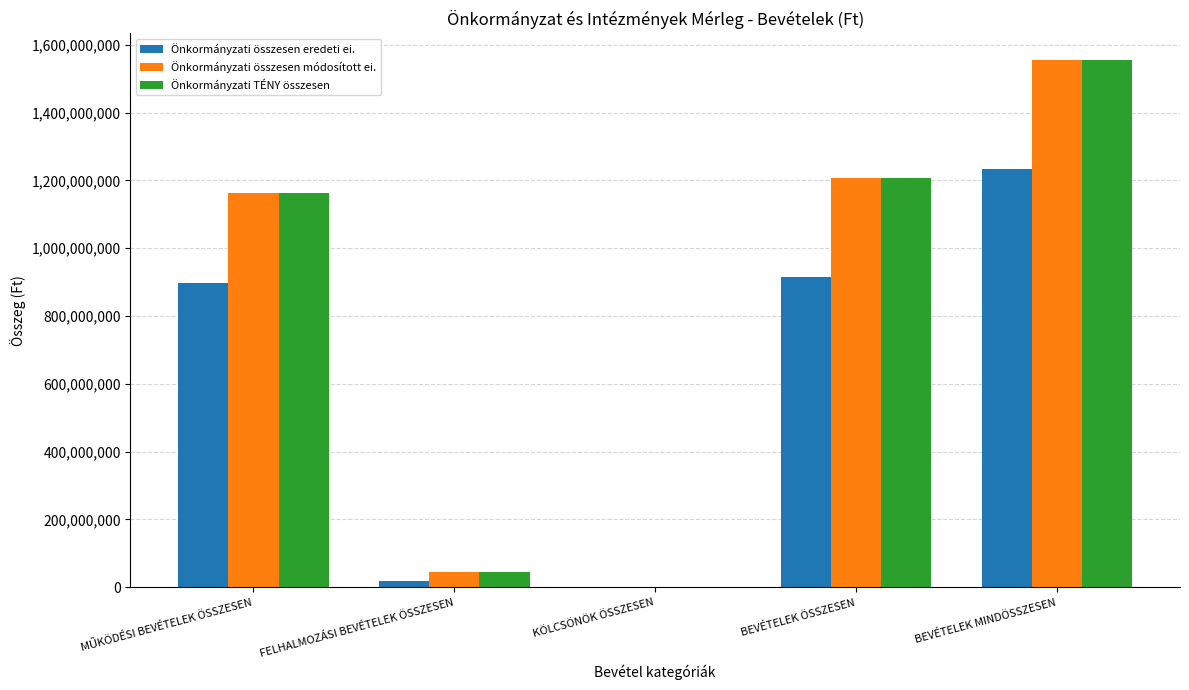

What is the sum of all Önkormányzati összesen módosított ei. values?

3968165415